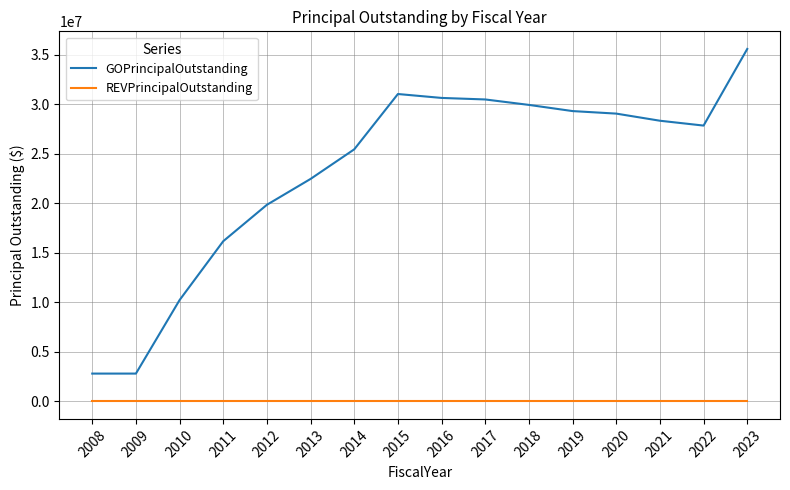

The value of GOPrincipalOutstanding at 2019 is 29330000. True or false?

True